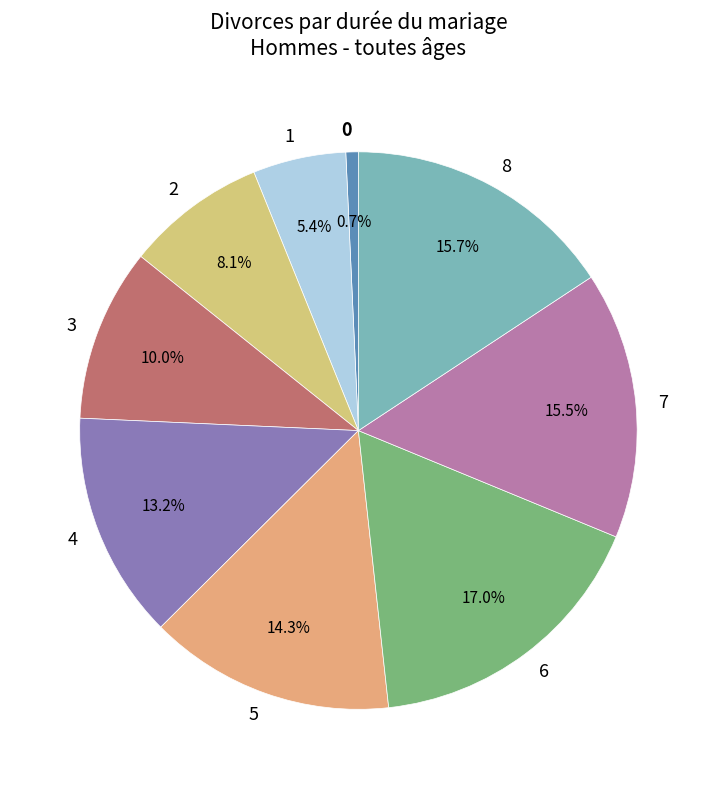

How many segments does this pie chart have?

9